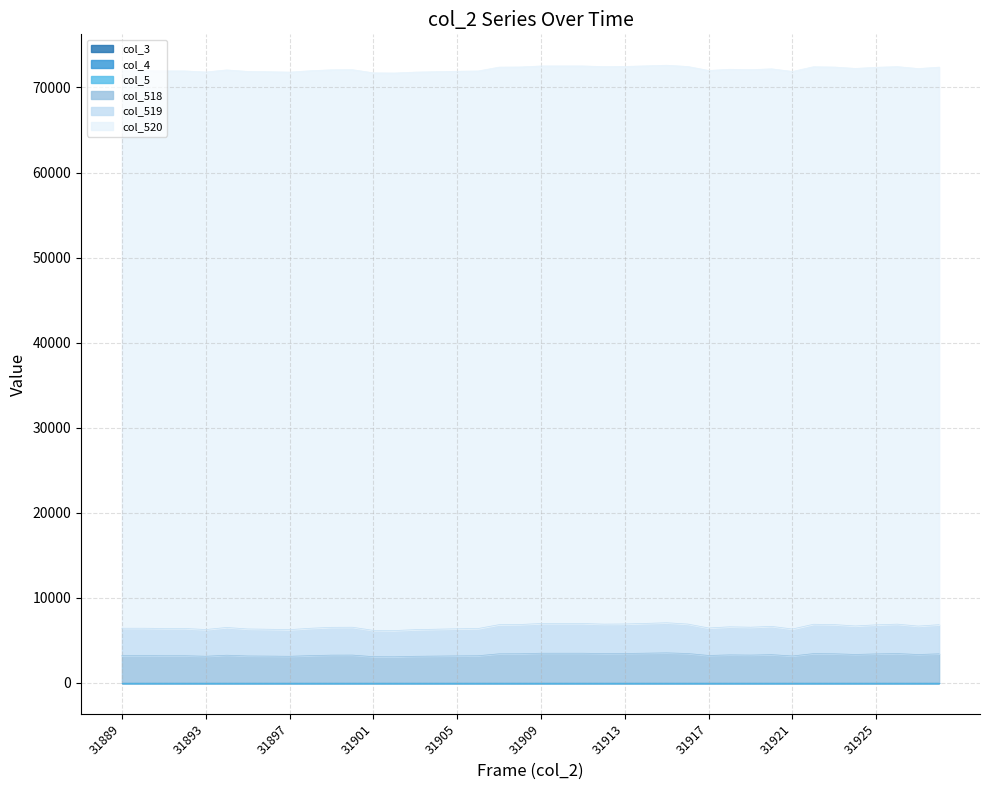

True or false: col_518 has more than 2 interior local peaks.

True